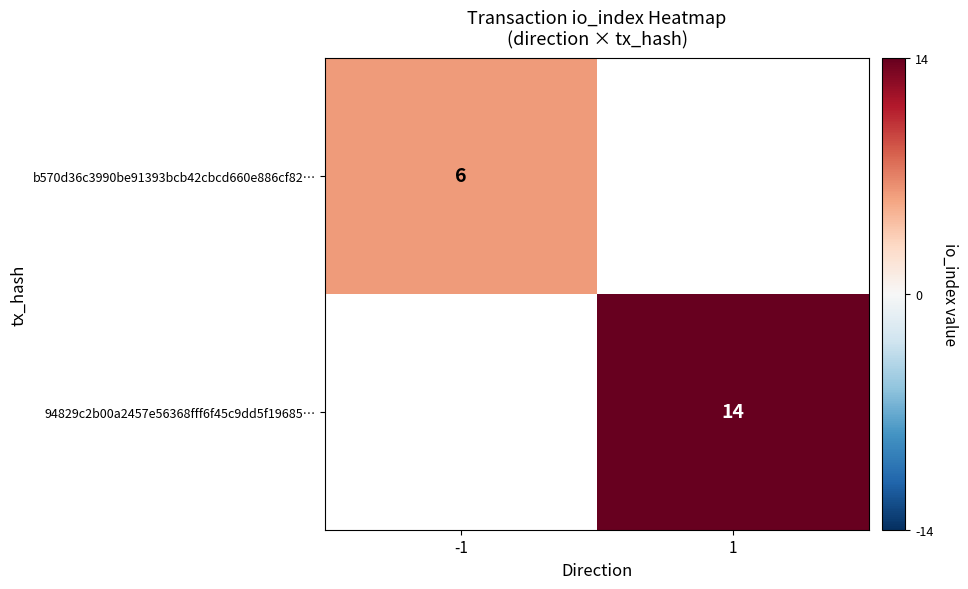

The b570d36c3990be91393bcb42cbcd660e886cf82… series shows 4 at -1. True or false?

False